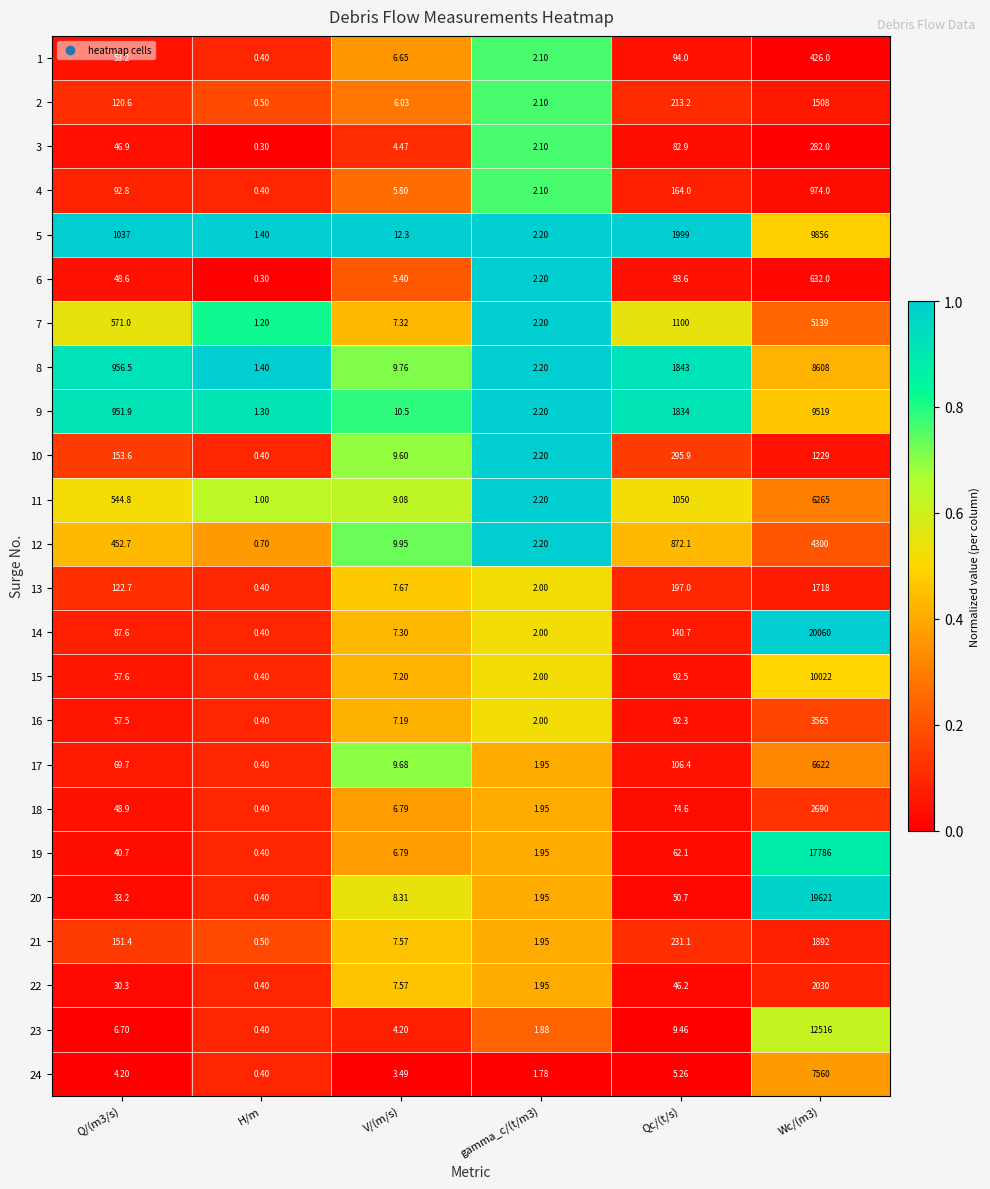

Rank the series by their maximum value, from highest to lowest.

14, 20, 19, 23, 15, 5, 9, 8, 24, 17, 11, 7, 12, 16, 18, 22, 21, 13, 2, 10, 4, 6, 1, 3